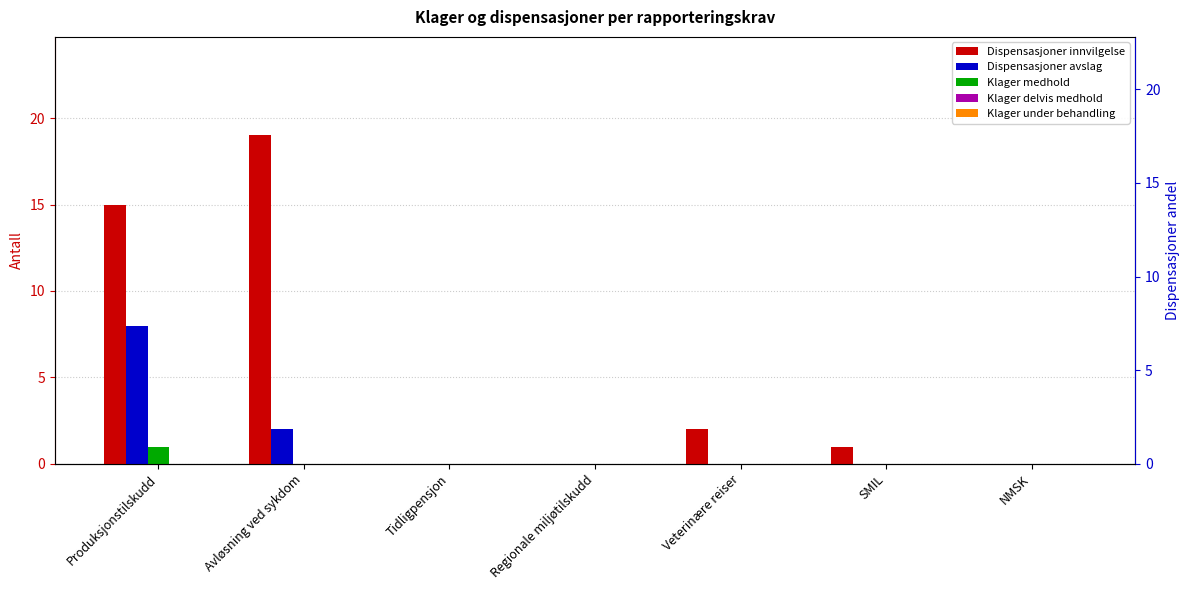

What is the total value across all series at SMIL?

1